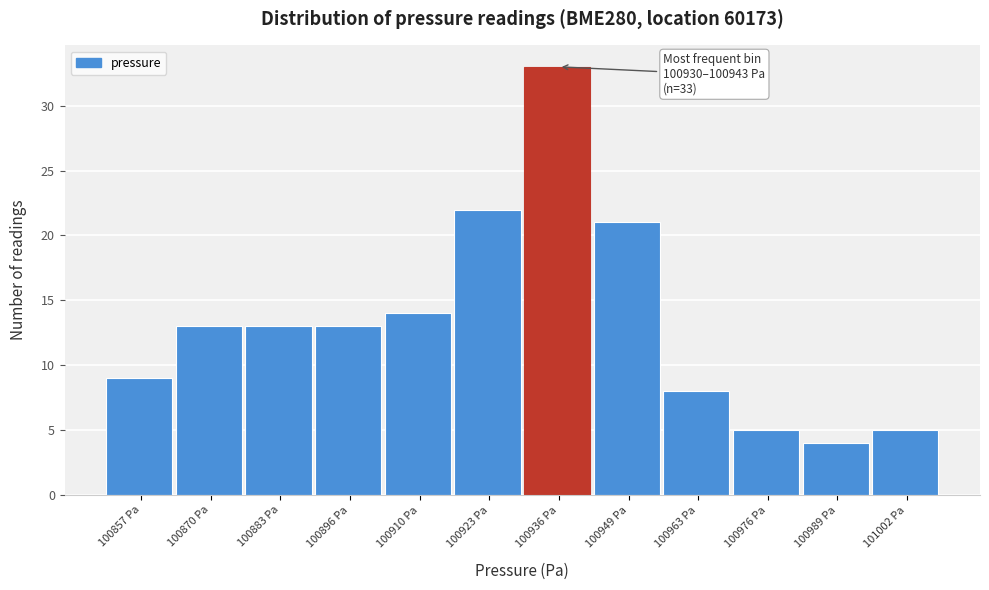

Which range on the x-axis has the tallest bar?

100930 to 100942